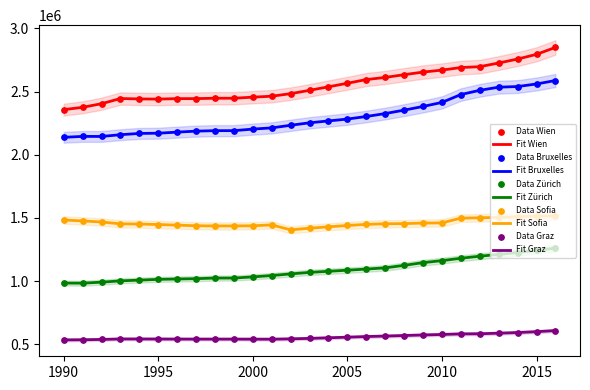

At which category is the sum across all series the highest?

2016